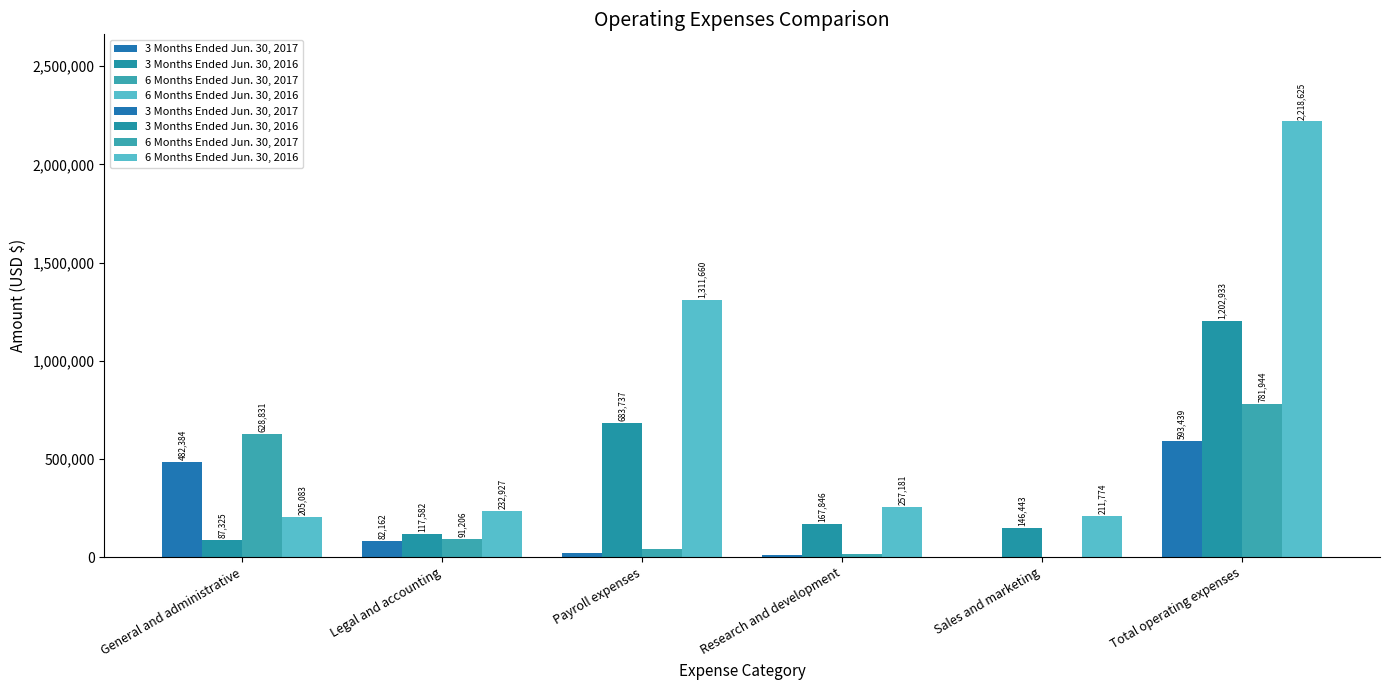

What are all the series names shown in the legend?

3 Months Ended Jun. 30, 2017, 3 Months Ended Jun. 30, 2016, 6 Months Ended Jun. 30, 2017, 6 Months Ended Jun. 30, 2016